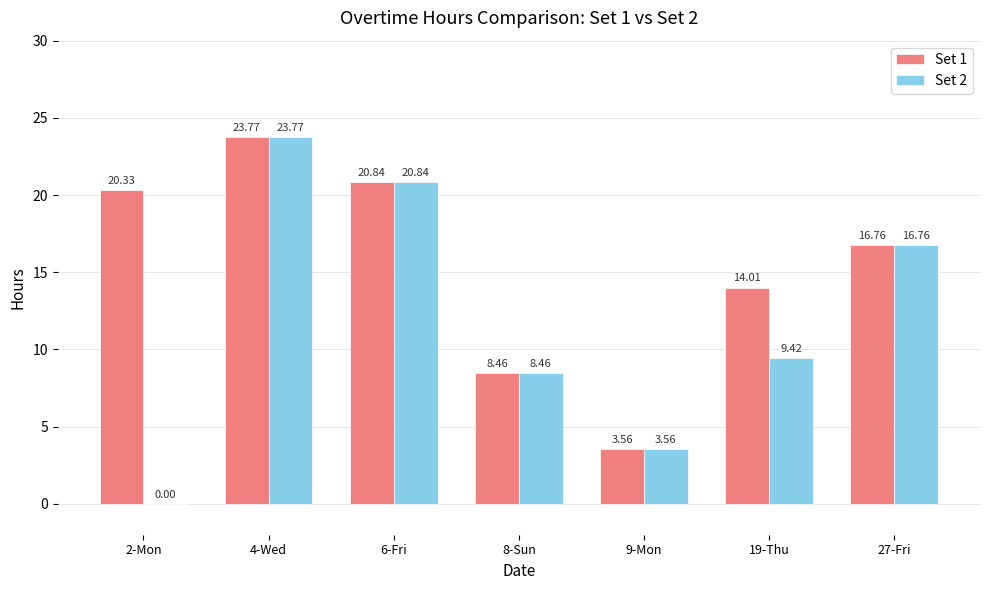

What is the sum of the Set 2 values at 6-Fri and 4-Wed?

44.6